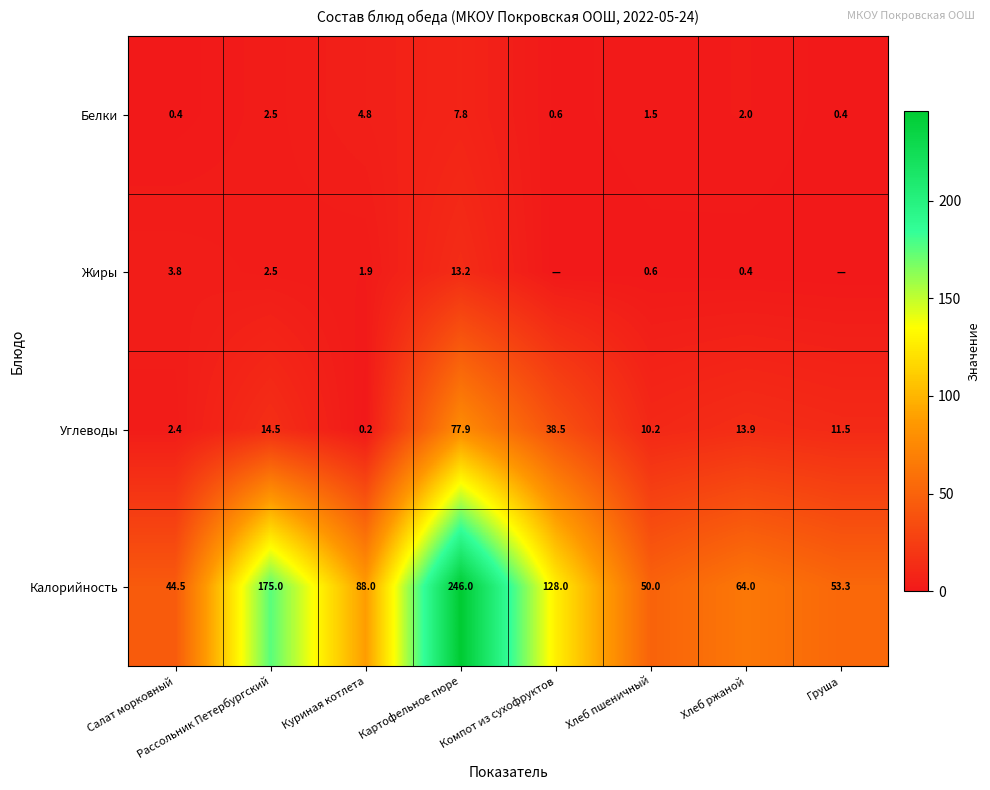

What is the total value across all series at Рассольник Петербургский?

194.5